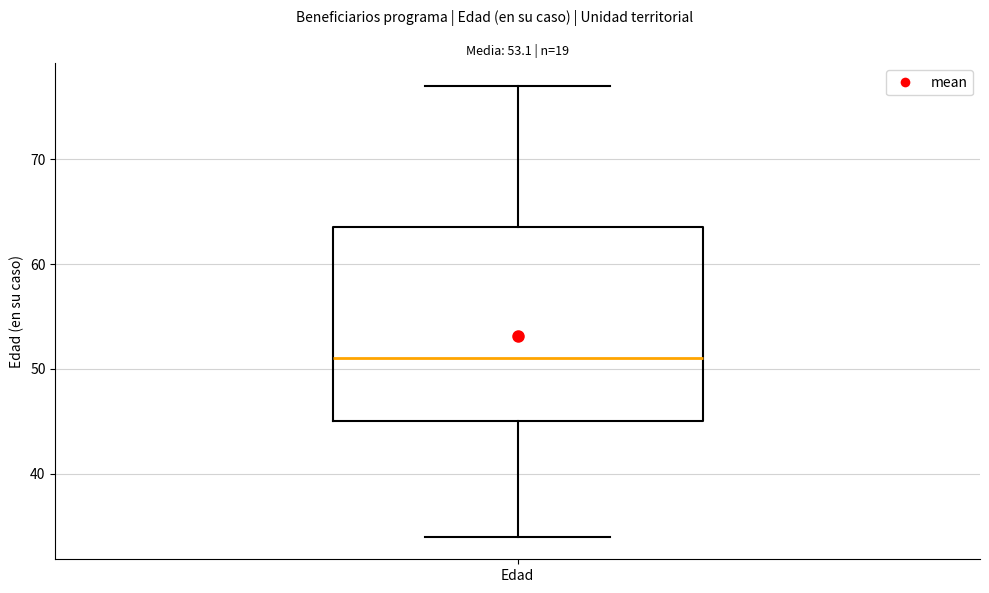

Read this box plot against the y-axis: the position of the median line, the range covered by the box, and the ends of both whiskers. The values are not printed on the chart, so give them approximately, as read against the axis.

median 51, box 45 to 64, whiskers 34 to 77